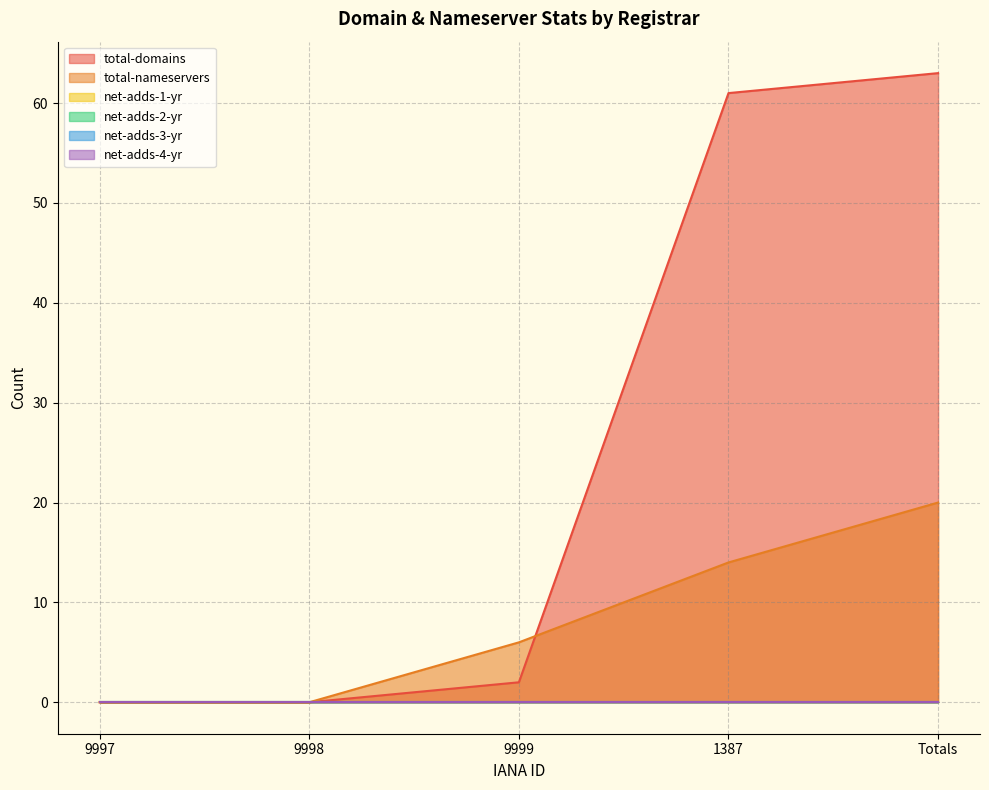

At which label is total-domains closest to 31?

9999